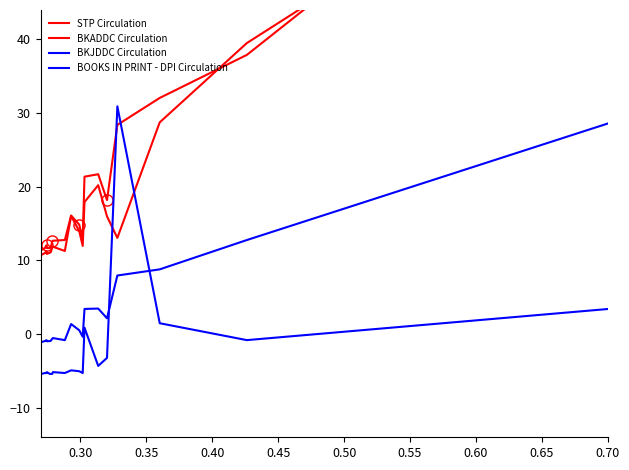

The value of STP Circulation at 0.30 is 18.8. True or false?

False